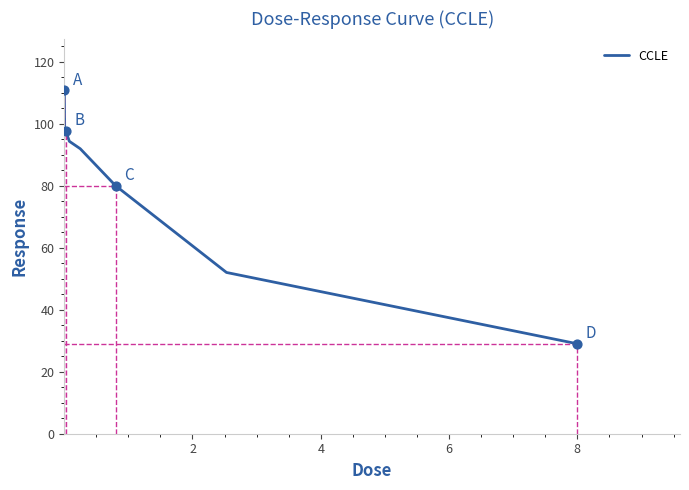

What is the maximum value shown in the chart?

110.8